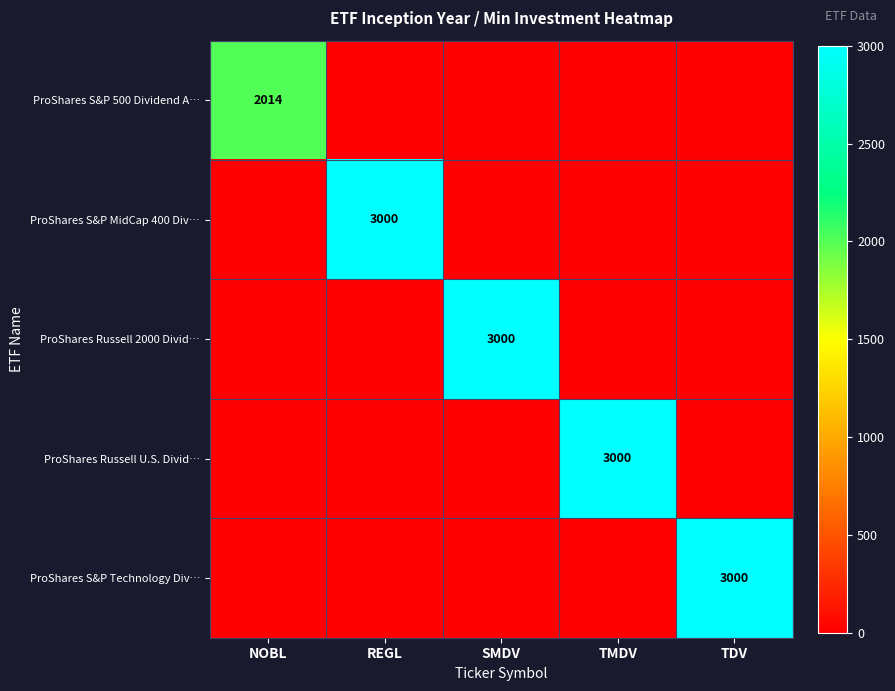

List the labels in order of ProShares Russell U.S. Divid… value, largest first.

TMDV, NOBL, REGL, SMDV, TDV